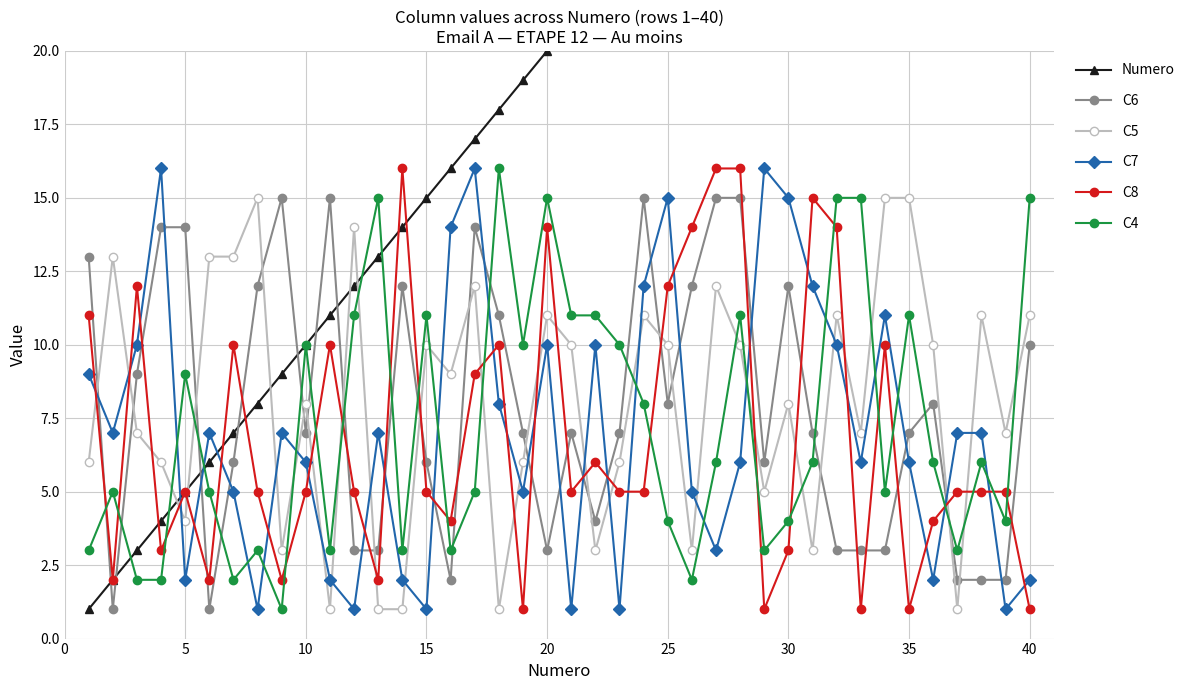

How many interior local valleys does the C5 series have?

12